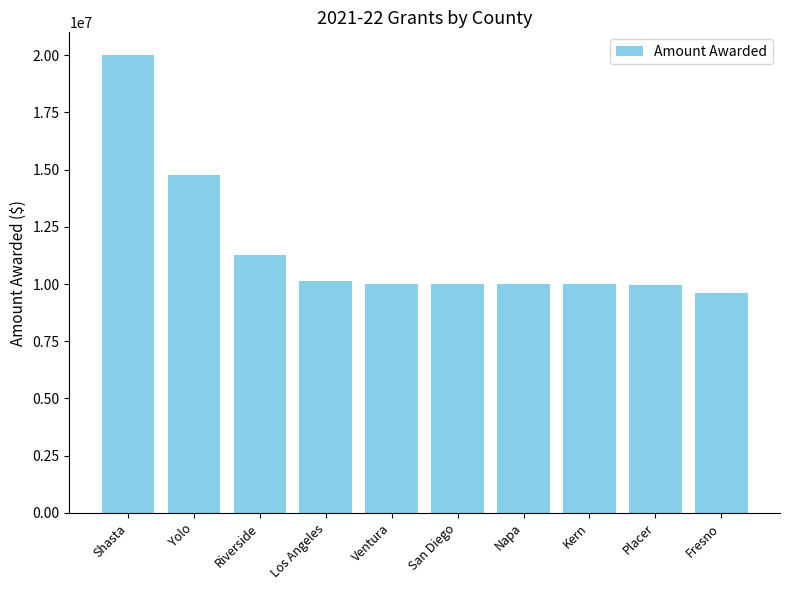

Which category has the highest value across all series?

Shasta